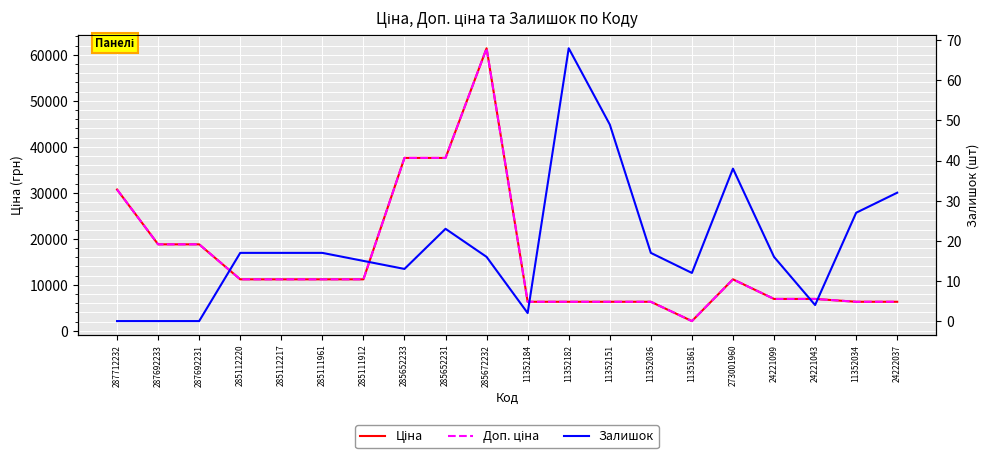

Reading left to right, extract all data points from this chart.

Ціна: 30717.1	18796.8	18796.8	11188.2	11188.2	11188.2	11188.2	37593.6	37593.6	61434.3	6308.8	6308.8	6308.8	6308.8	2108.4	11188.2	6925.7	6925.7	6308.8	6308.8
Доп. ціна: 30717.1	18796.8	18796.8	11188.2	11188.2	11188.2	11188.2	37593.6	37593.6	61434.3	6308.8	6308.8	6308.8	6308.8	2108.4	11188.2	6925.7	6925.7	6308.8	6308.8
Залишок: 0.0	0.0	0.0	17.0	17.0	17.0	15.0	13.0	23.0	16.0	2.0	68.0	49.0	17.0	12.0	38.0	16.0	4.0	27.0	32.0